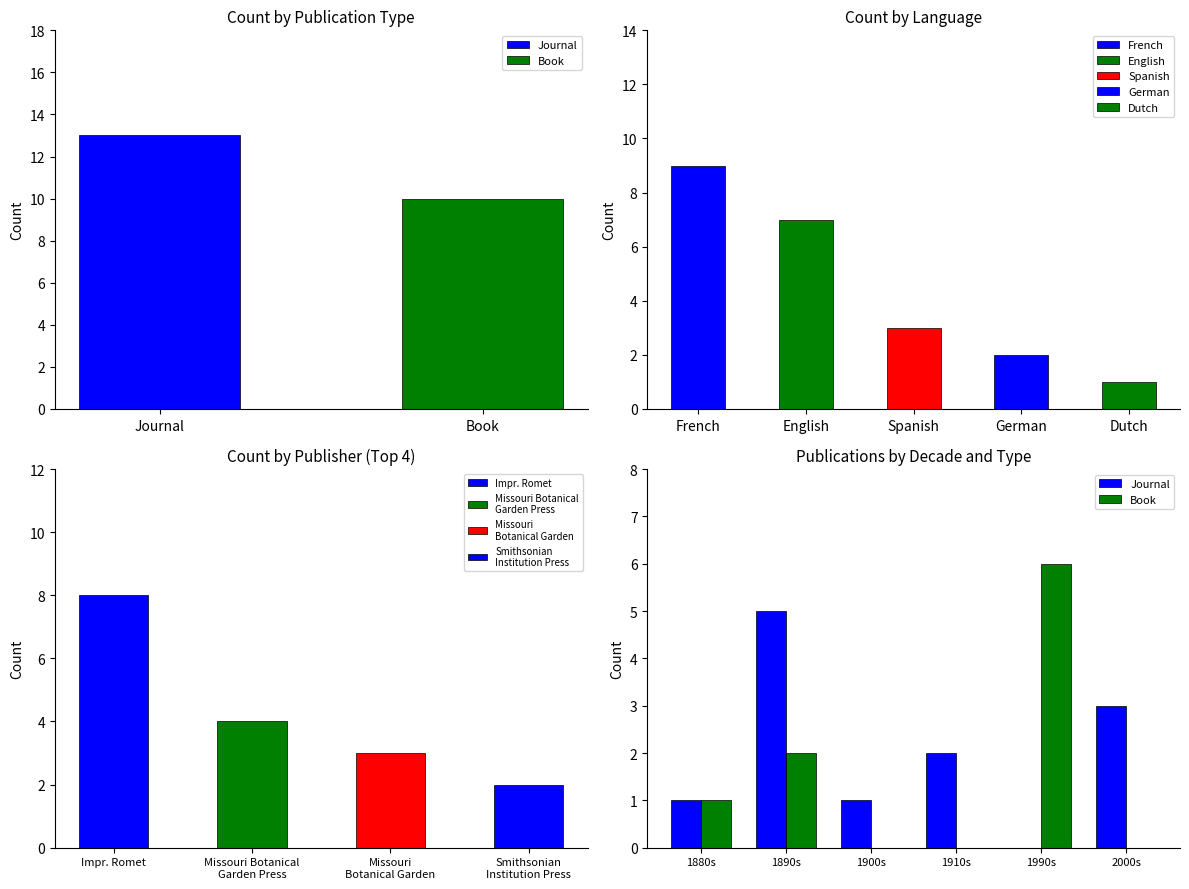

The value of Journal at 2000s is 2. True or false?

False